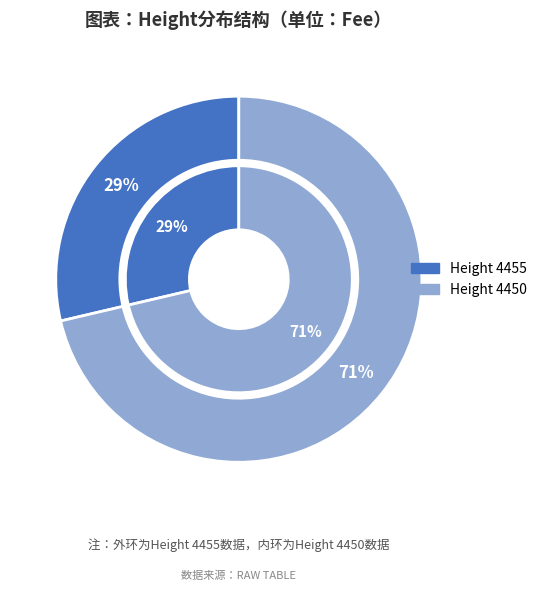

What is the ratio of the value at 4455 to the value at 4450?

0.4